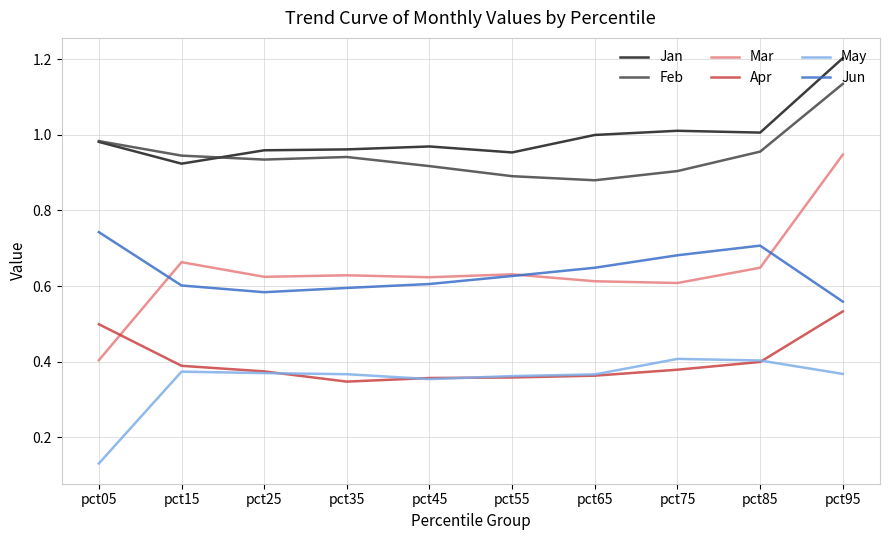

At which category does the chart reach its peak across all series?

pct95